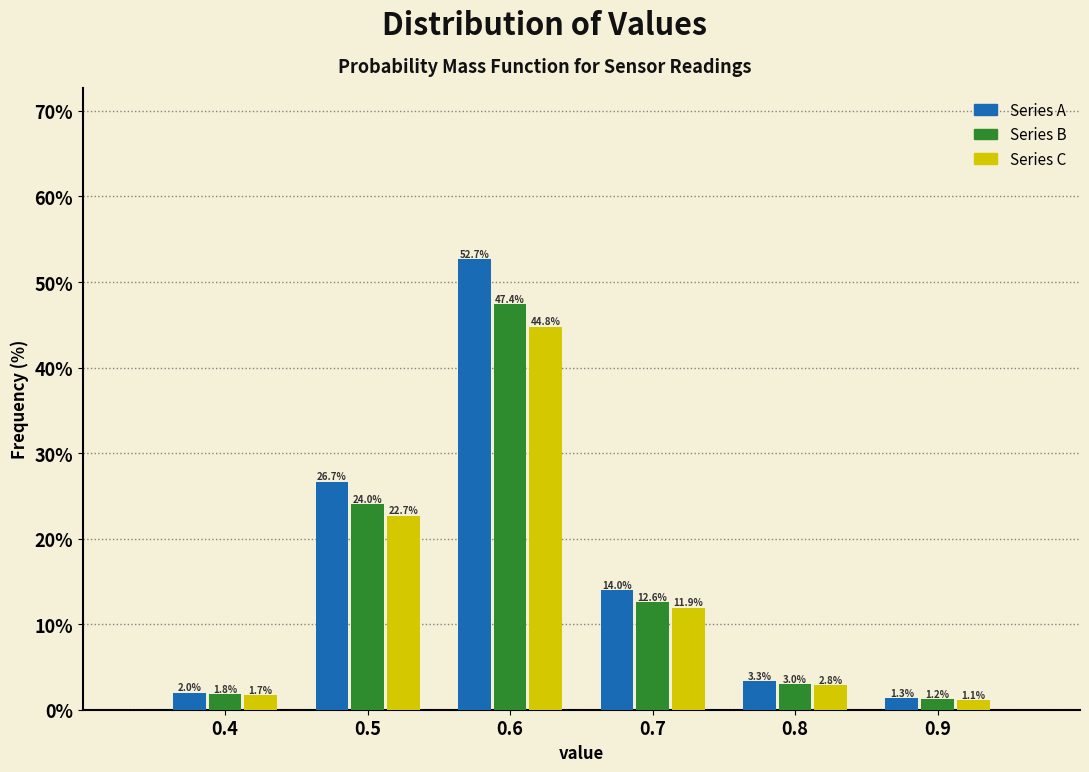

In the Series A series, which range on the x-axis has the tallest bar?

0.55 to 0.65